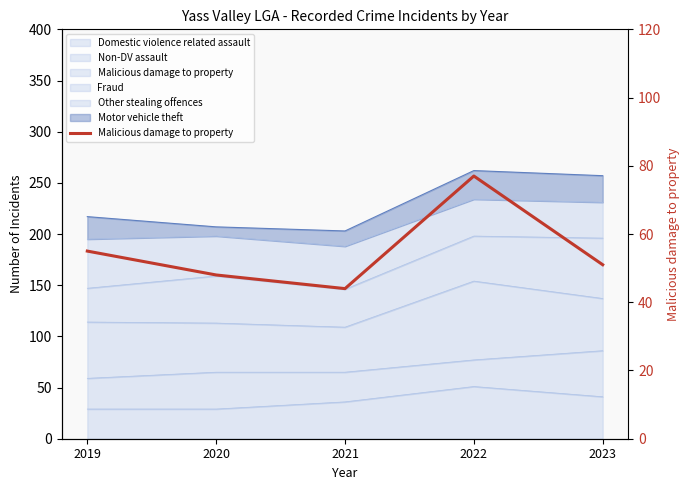

At which label does the data first exceed 51?

2019